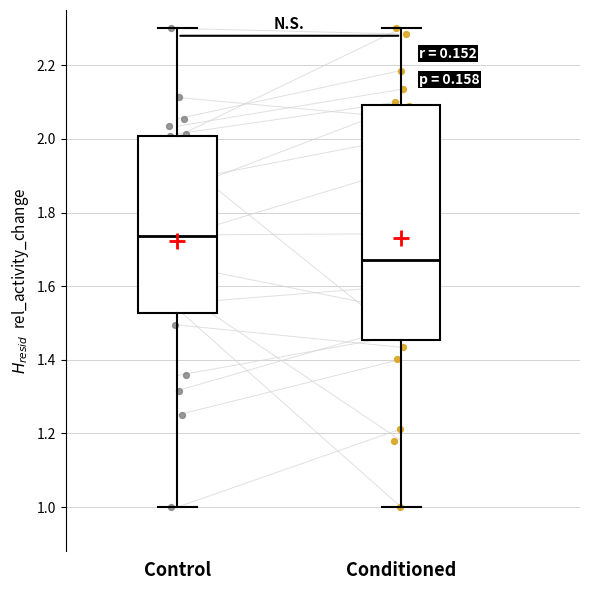

Reading left to right, read every box against the y-axis: the position of its median line, the range the box covers, and the ends of its whiskers. The values are not printed on the chart, so give them approximately, as read against the axis.

Control: median 1.74, box 1.52 to 2.00, whiskers 1.00 to 2.30
Conditioned: median 1.68, box 1.46 to 2.10, whiskers 1.00 to 2.30